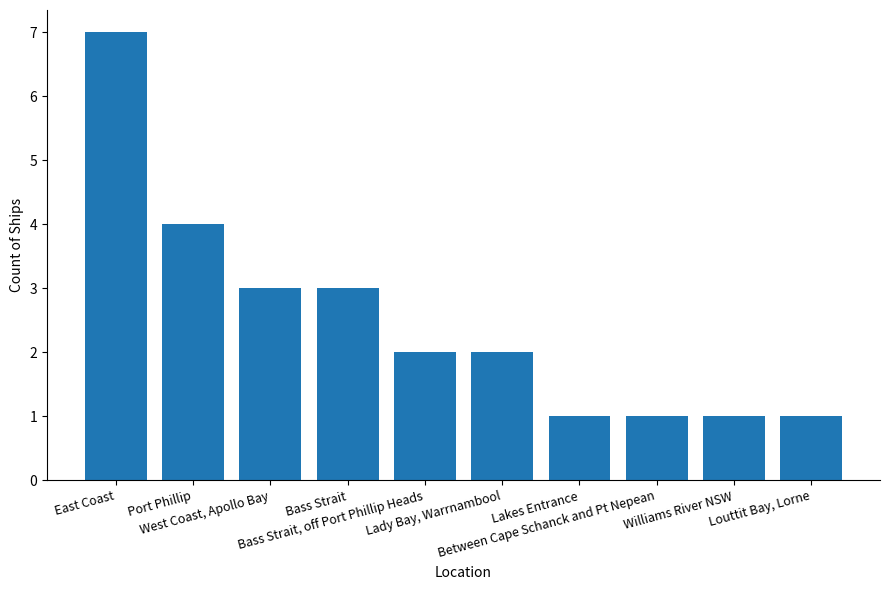

What value does the data have at Lady Bay, Warrnambool?

2